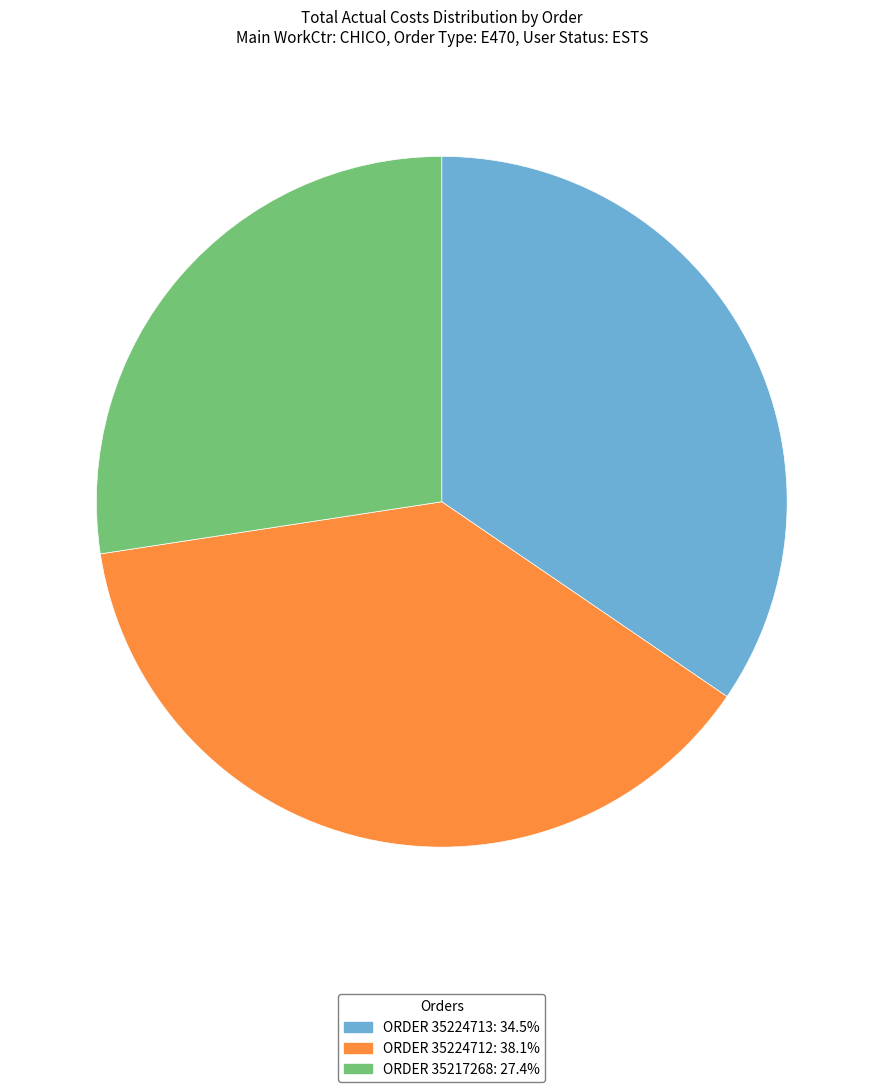

Do ORDER 35224713: 34.5% and ORDER 35224712: 38.1% together represent more than half of the pie?

Yes